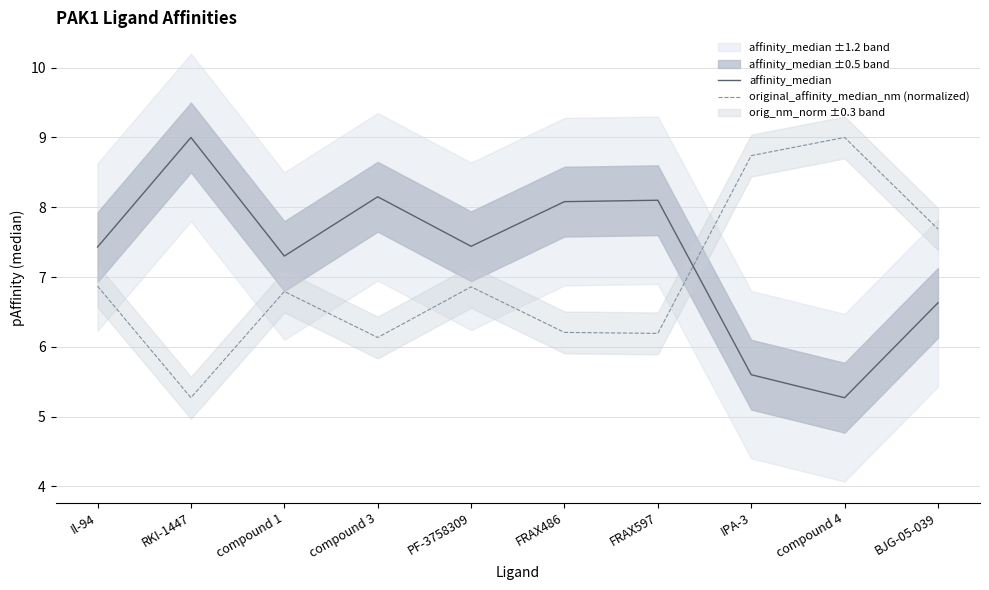

True or false: original_affinity_median_nm (normalized) has a value of 13.8 at BJG-05-039.

False